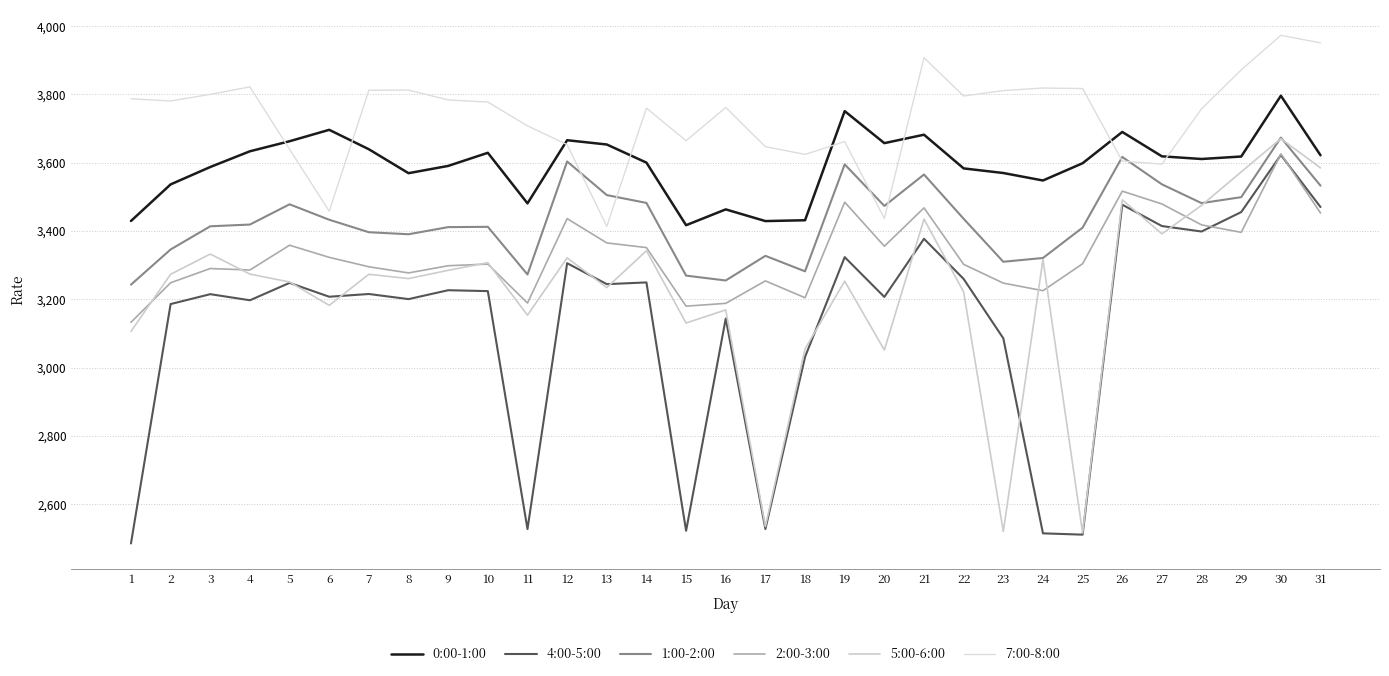

Where does the 5:00-6:00 series first go above 3273?

2